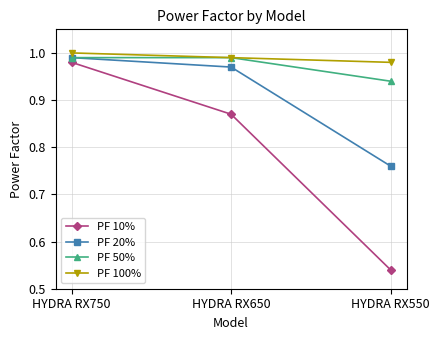

Is the value of PF 20% at HYDRA RX650 greater than the value of PF 100% at HYDRA RX650?

No